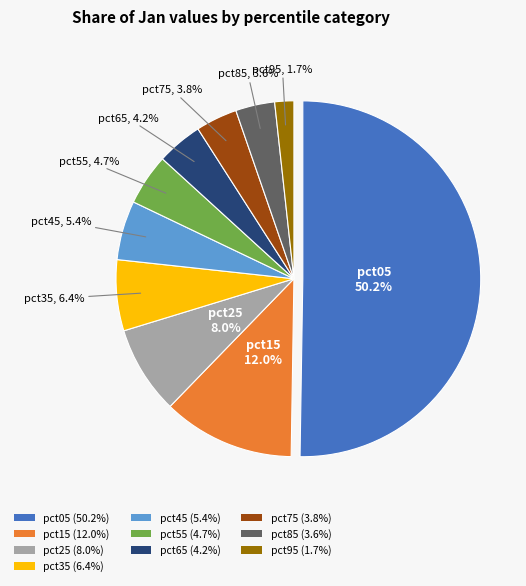

To the nearest percent, what percentage of the pie is pct05?

50%